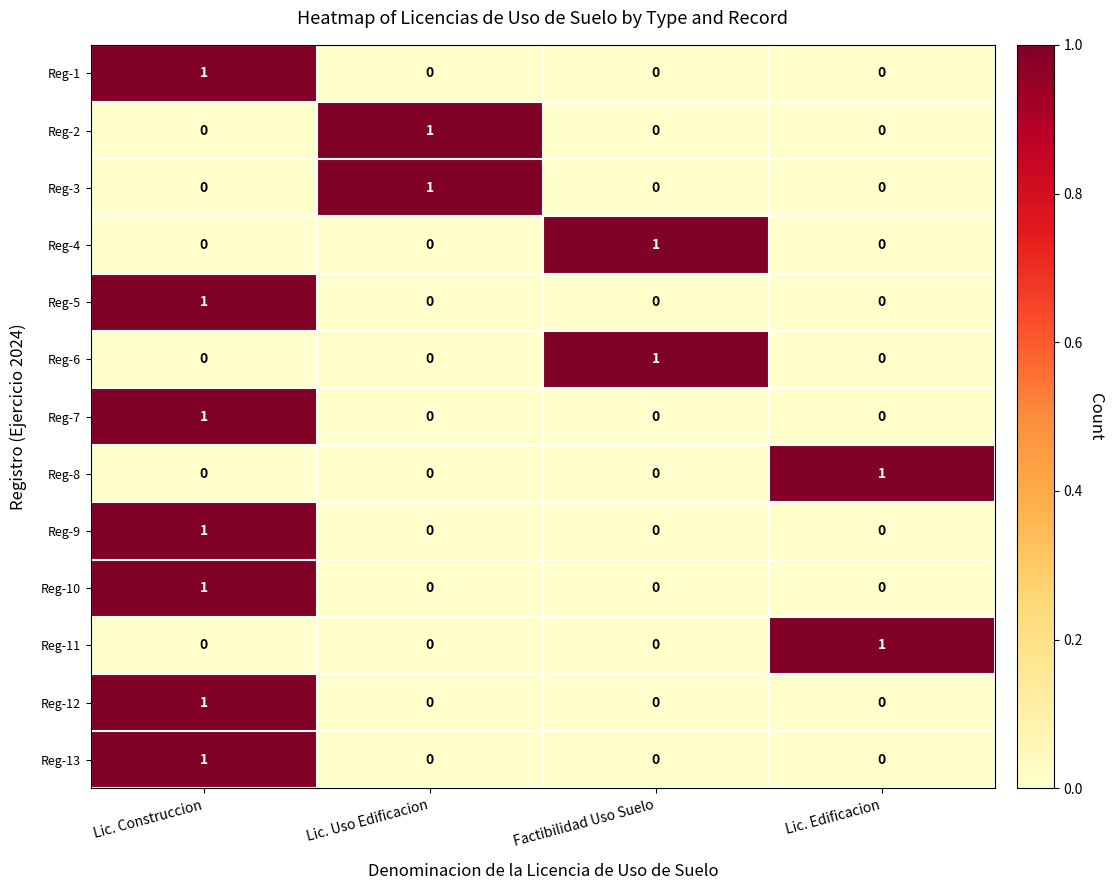

The value of Reg-1 at Lic. Edificacion is 0. True or false?

True